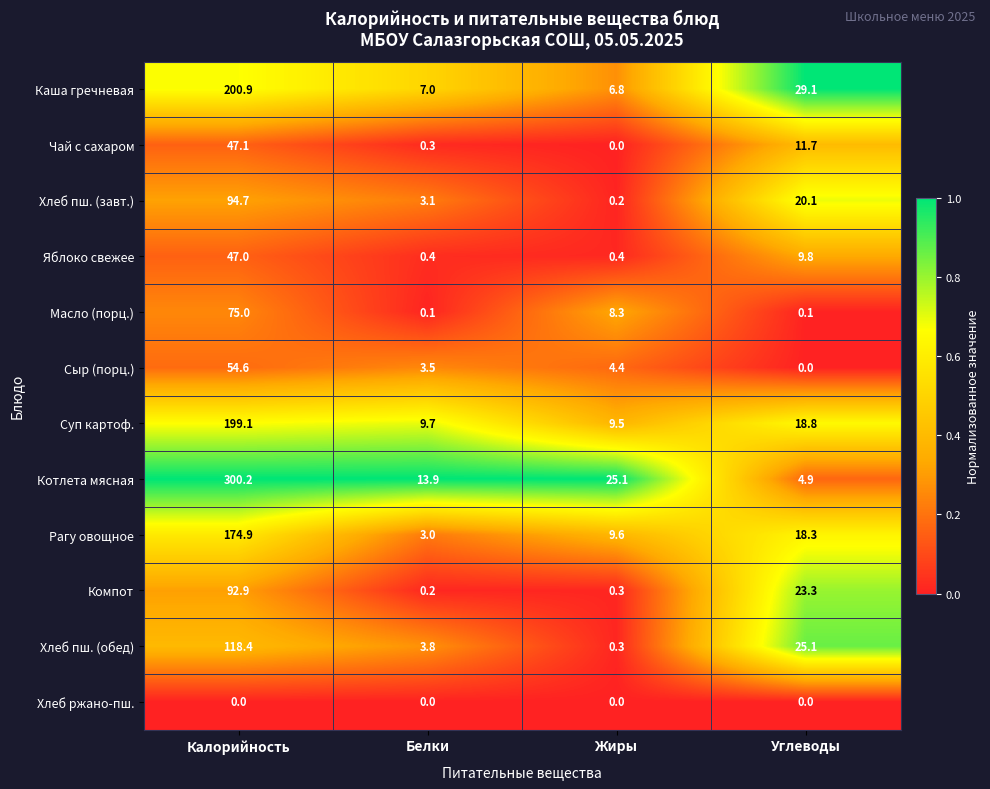

What is the average value of the Рагу овощное series?

51.5